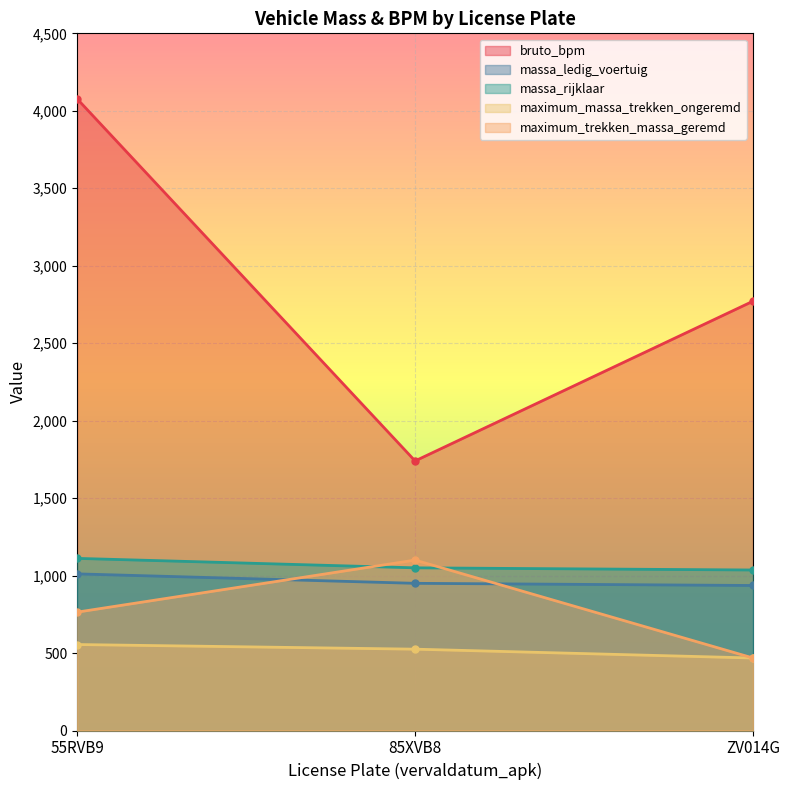

Which series has the largest total across all categories?

bruto_bpm